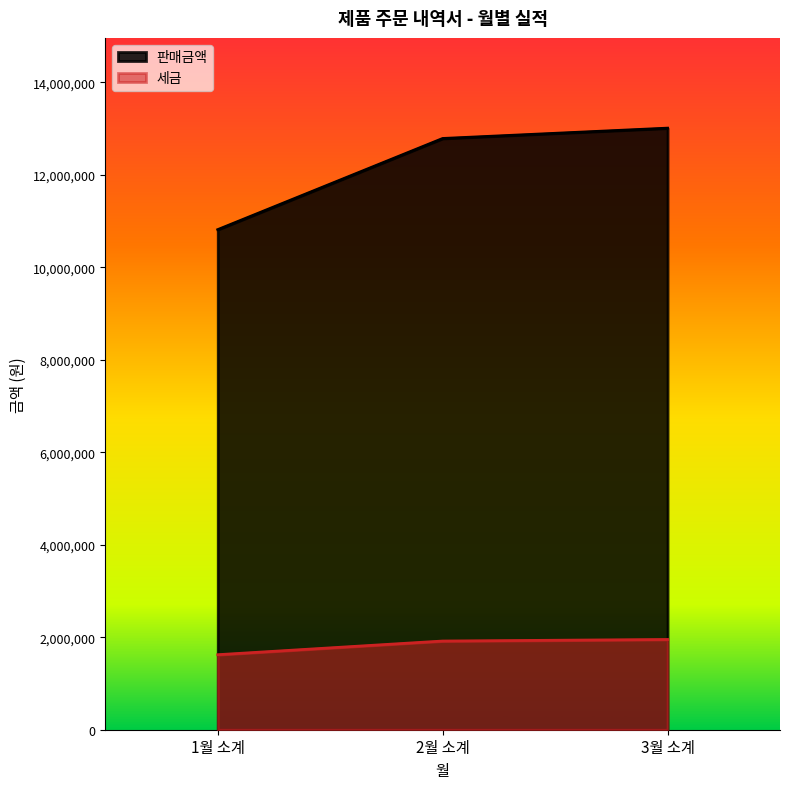

At which label does 주문수량 first exceed 12785700?

3월 소계